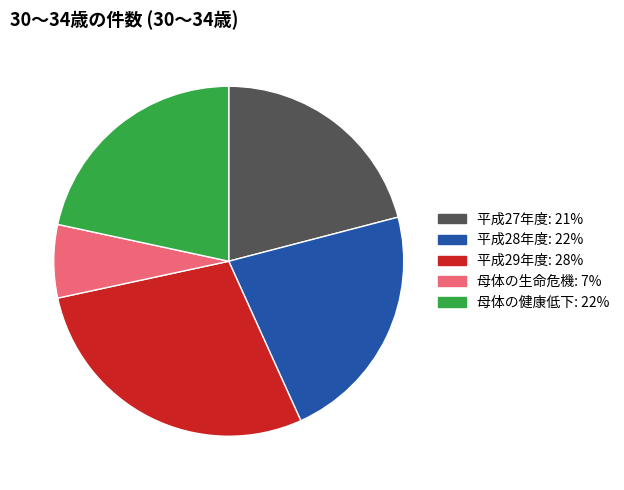

What is the ratio of the value at 母体の健康低下 to the value at 平成29年度?

0.8